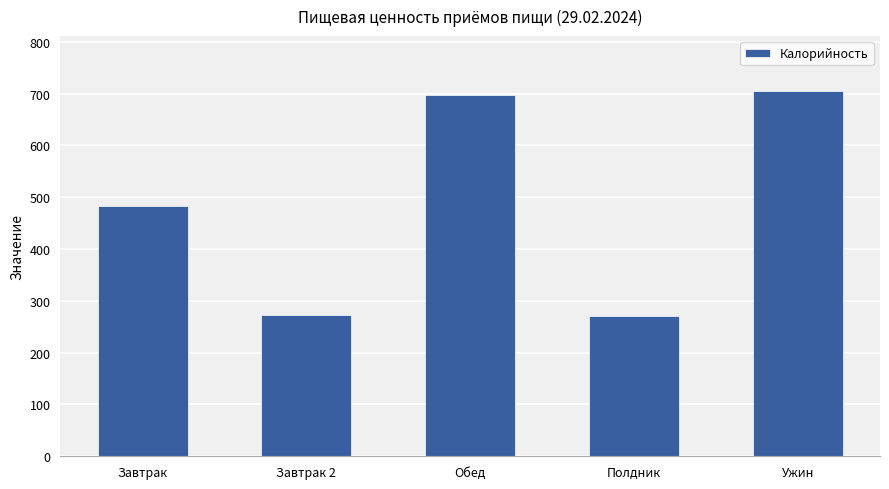

True or false: the data shows 197.4 at Обед.

False